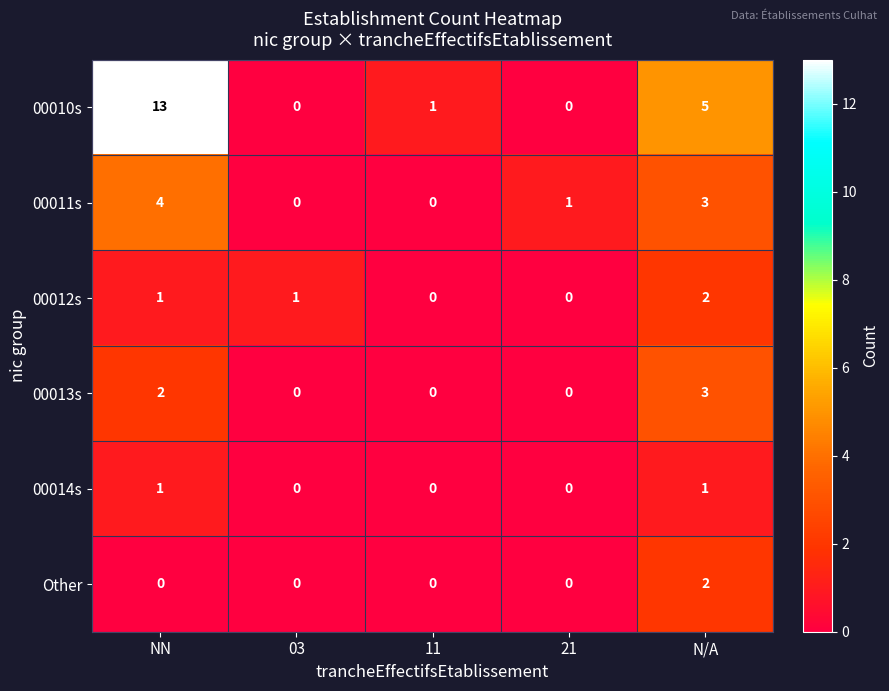

What is the difference between the maximum and second lowest values in the 00013s series?

3